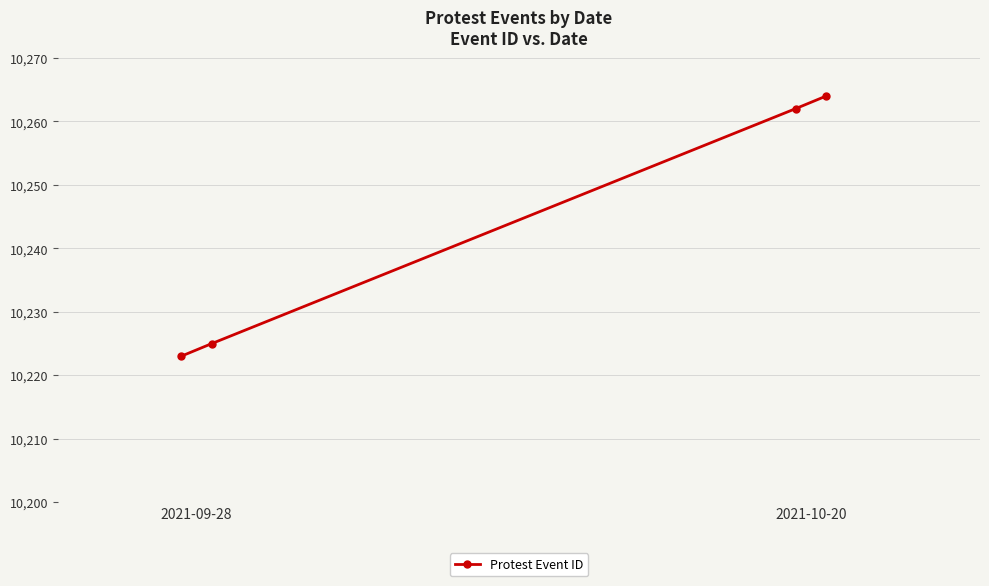

What is the sum of all values?

40974